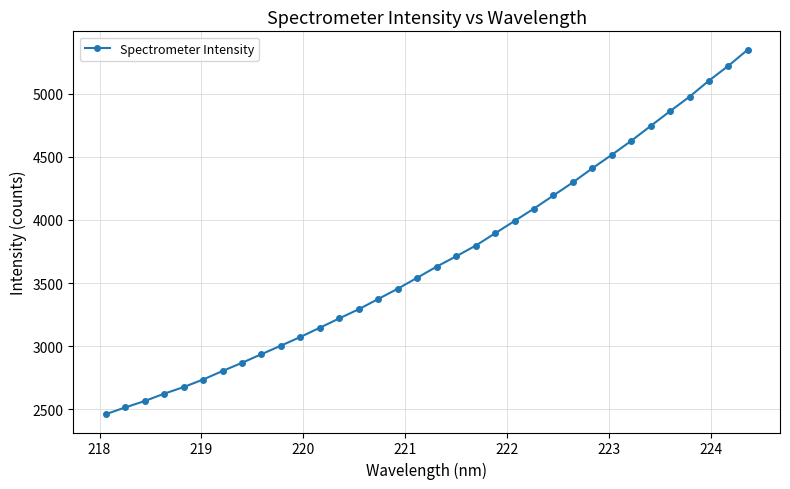

What is the value of the 10th point from the left?

3005.0